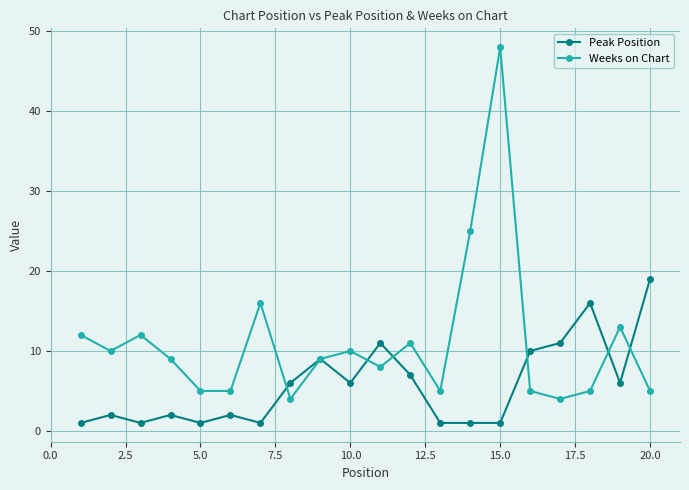

What is the maximum value shown in the chart?

48